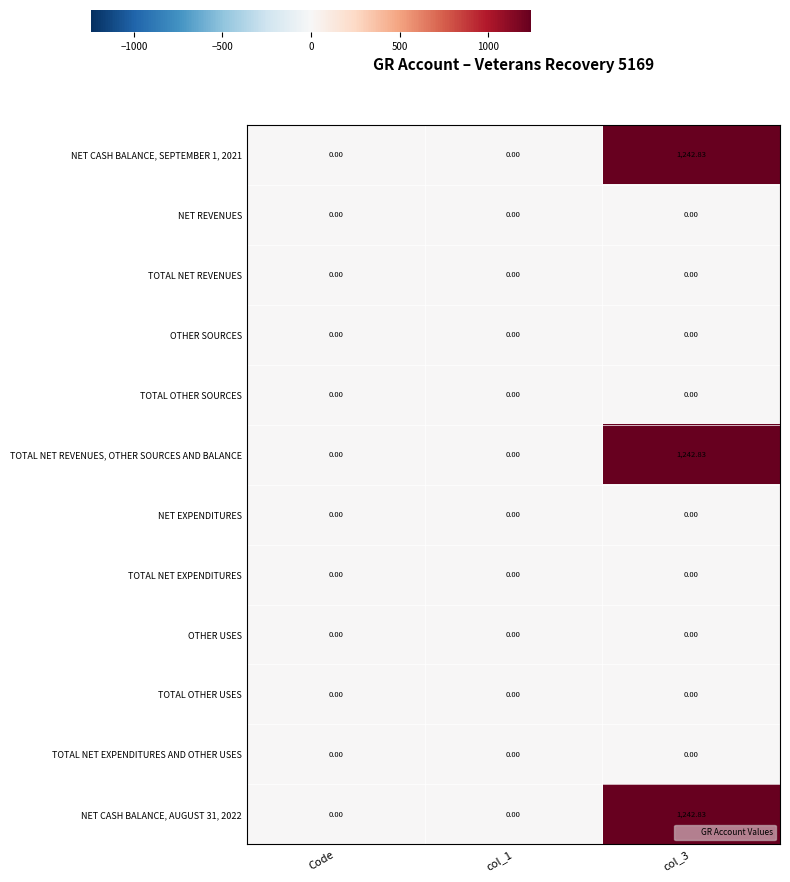

Is the value of TOTAL NET REVENUES, OTHER SOURCES AND BALANCE at col_3 greater than the value of TOTAL NET REVENUES at col_3?

Yes